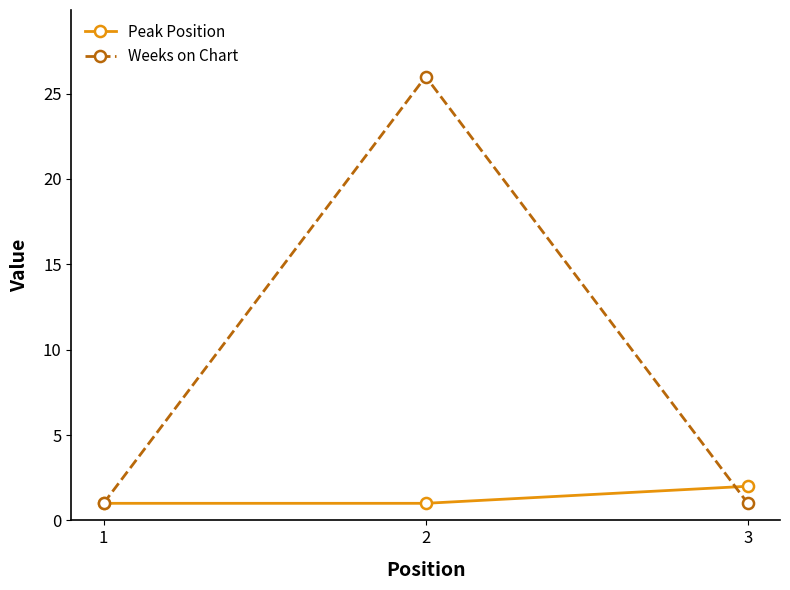

What is the difference between the Peak Position values at 3 and 1?

1